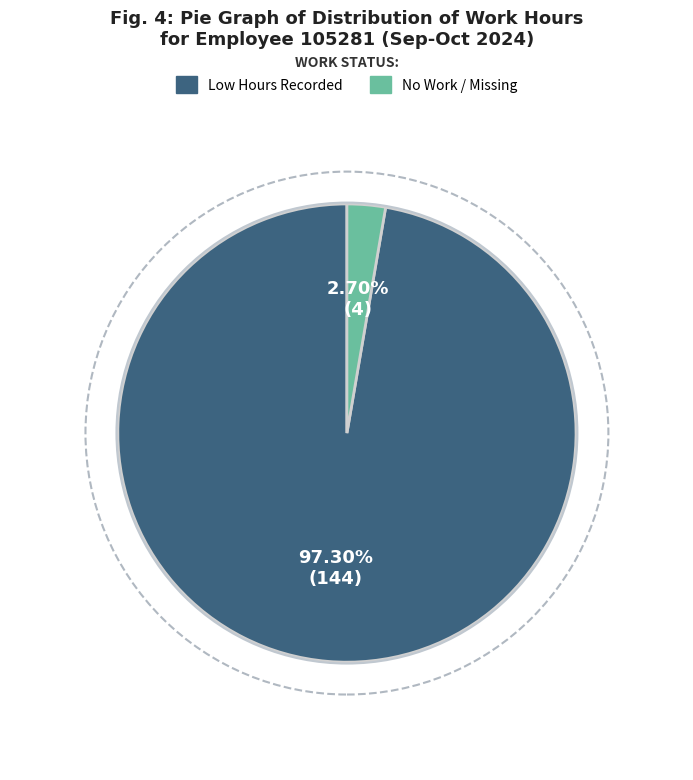

Which has a higher value, No Work / Missing or Low Hours Recorded?

Low Hours Recorded